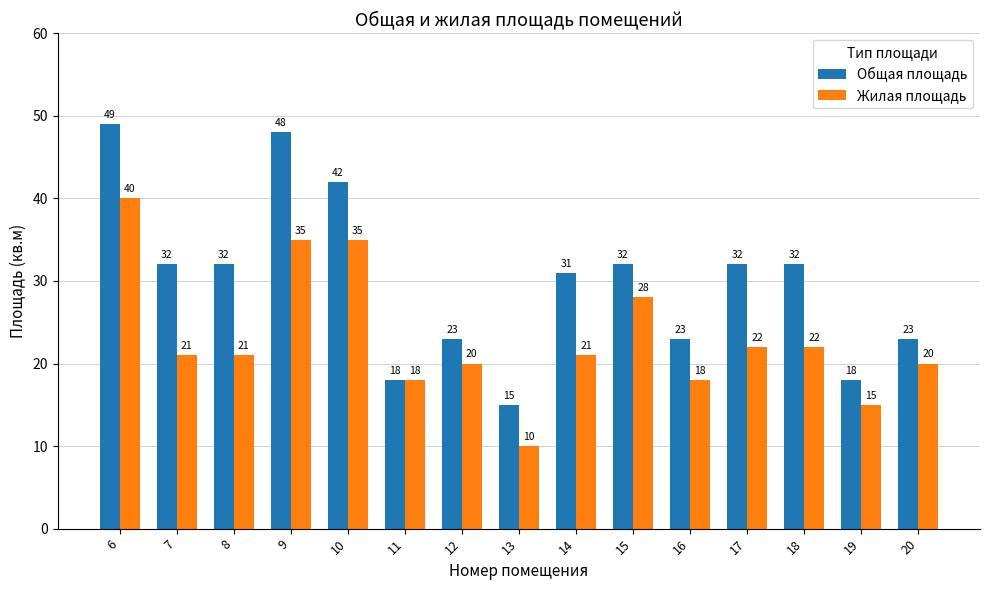

At which label does Жилая площадь first exceed 21?

6